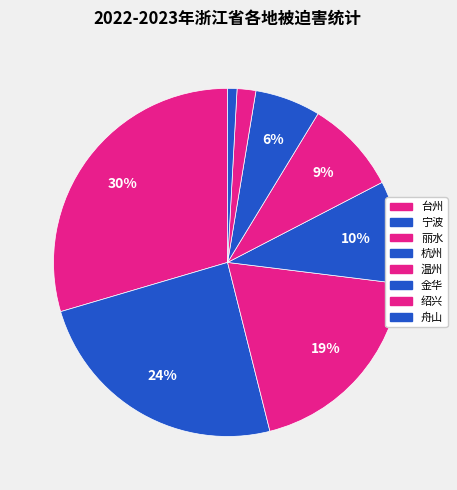

To the nearest percent, what portion does 台州 represent?

30%